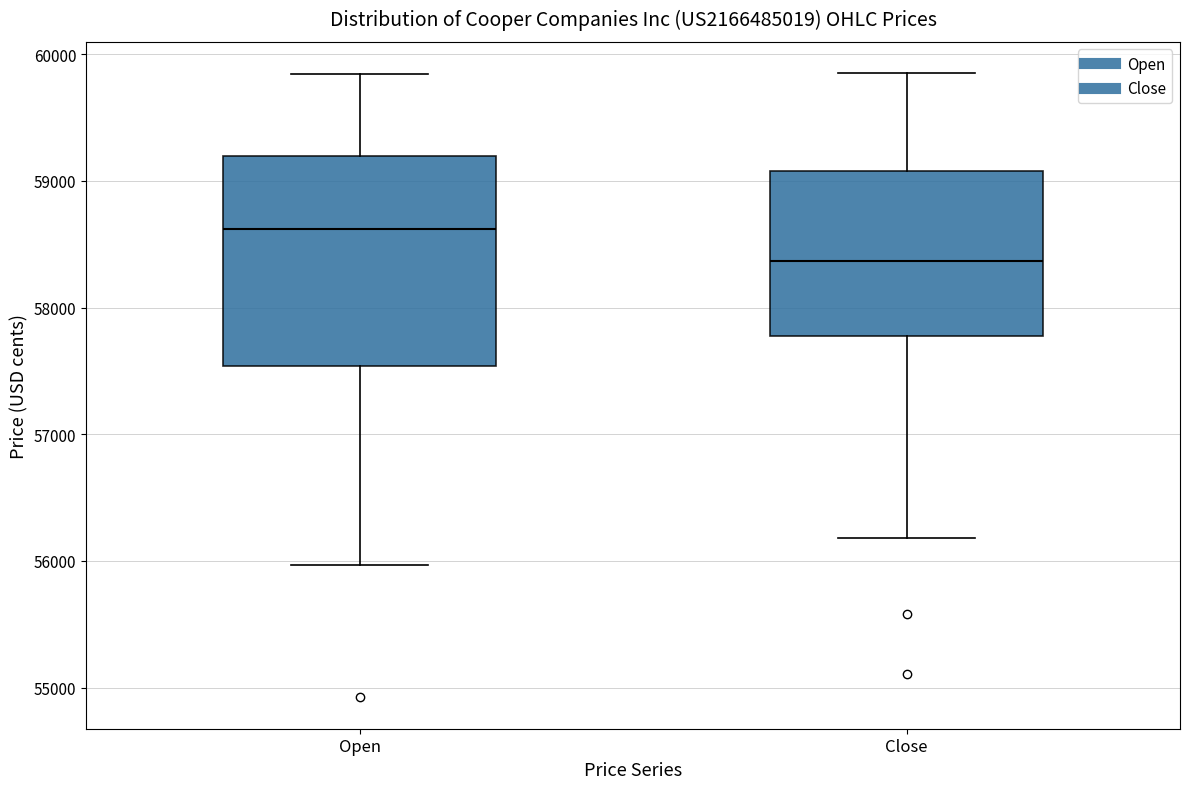

Where does the median line of the box for Close sit on the y-axis? The values are not printed on the chart, so give them approximately, as read against the axis.

58400